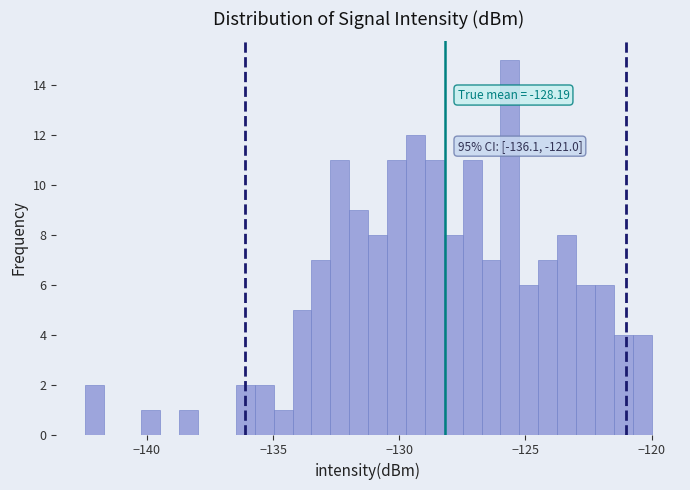

Read against the x-axis, roughly where is the centre of the tallest bar?

-125.5